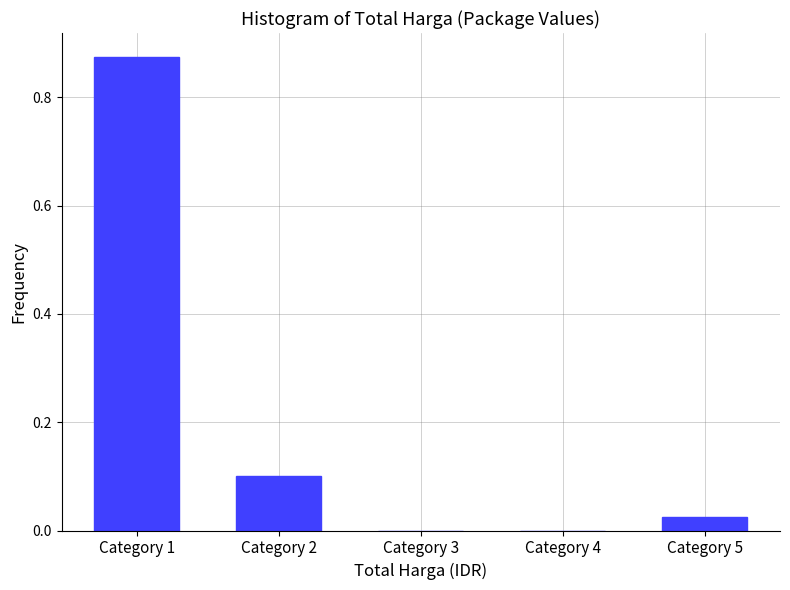

Which label corresponds to the largest value in the chart?

Category 1